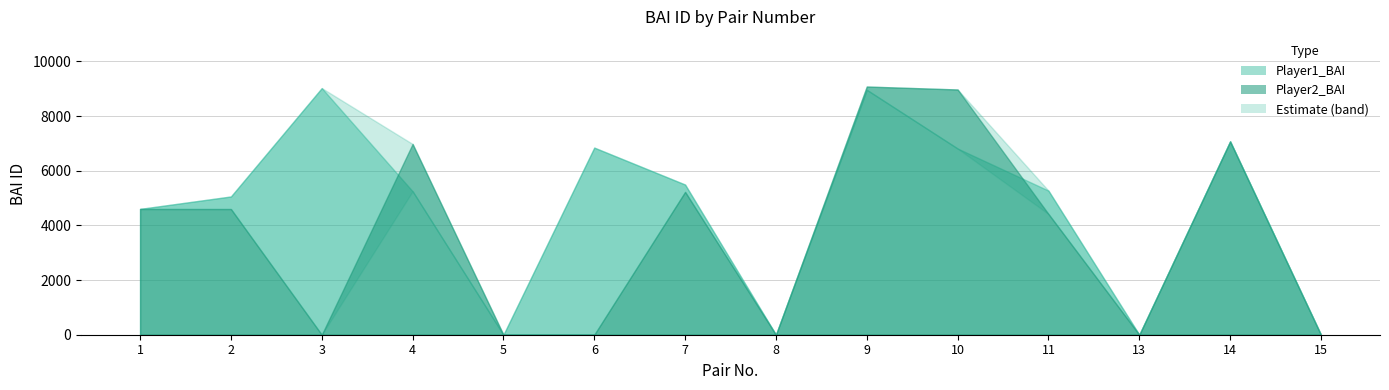

Reading left to right, extract all data points from this chart.

Player1_BAI: 4604	5059	9025	5251	0	6847	5495	0	8962	6814	5273	0	7077	0
Player2_BAI: 4601	4599	0	6980	0	0	5226	0	9082	8974	4419	0	7074	0